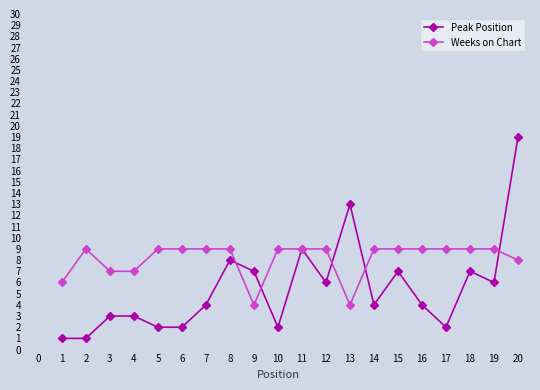

At which category does Weeks on Chart reach its first local peak?

2